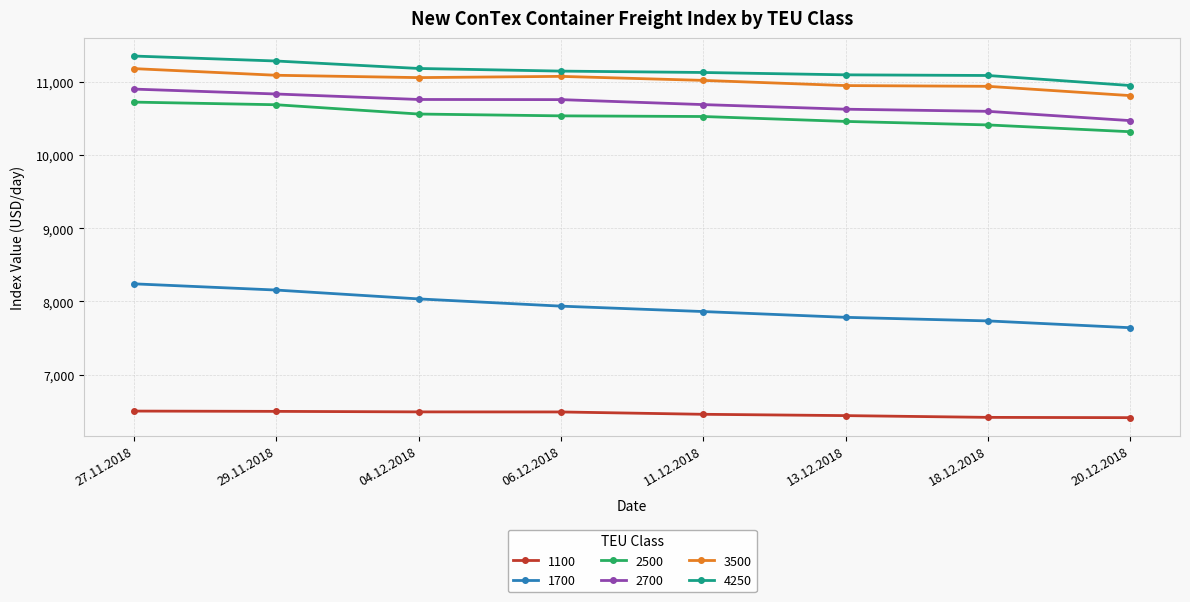

Which series has the widest spread of values?

1700